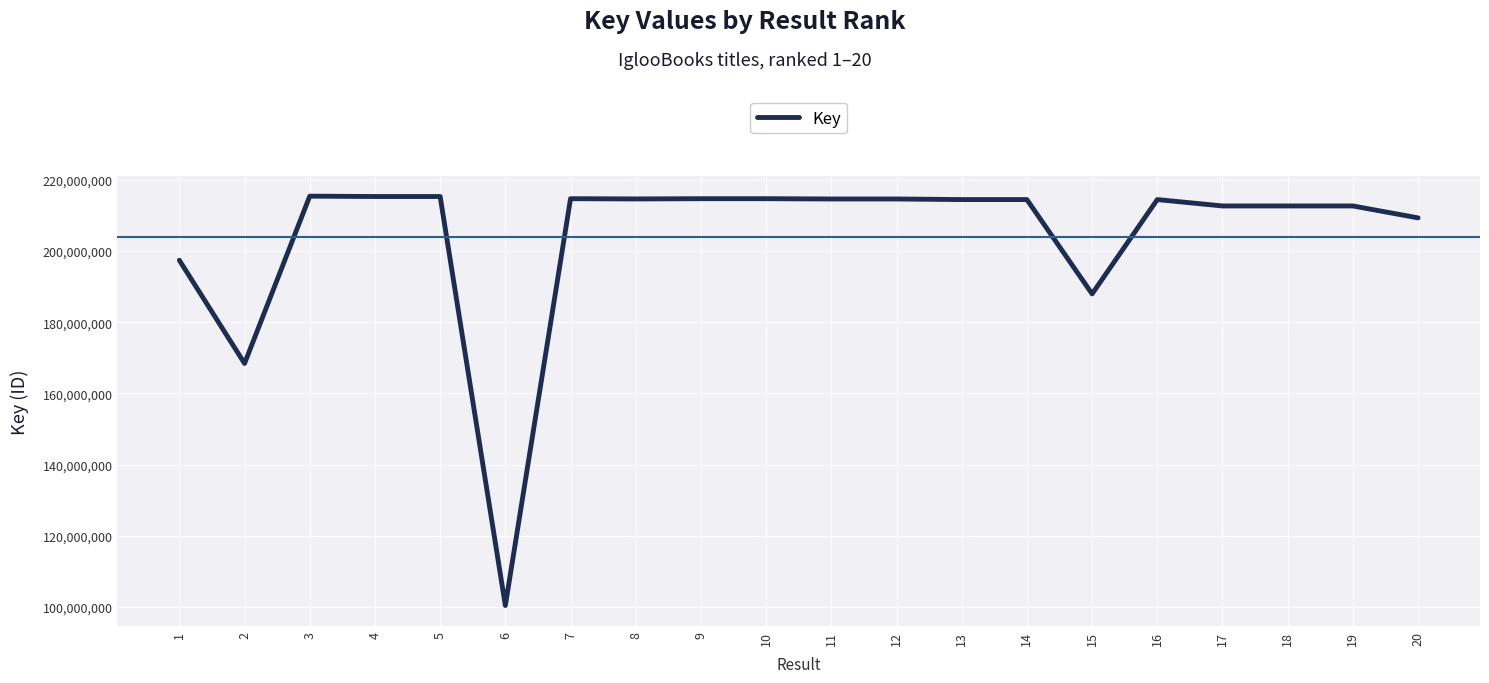

Is it true that the value at 16 is 362352522?

False